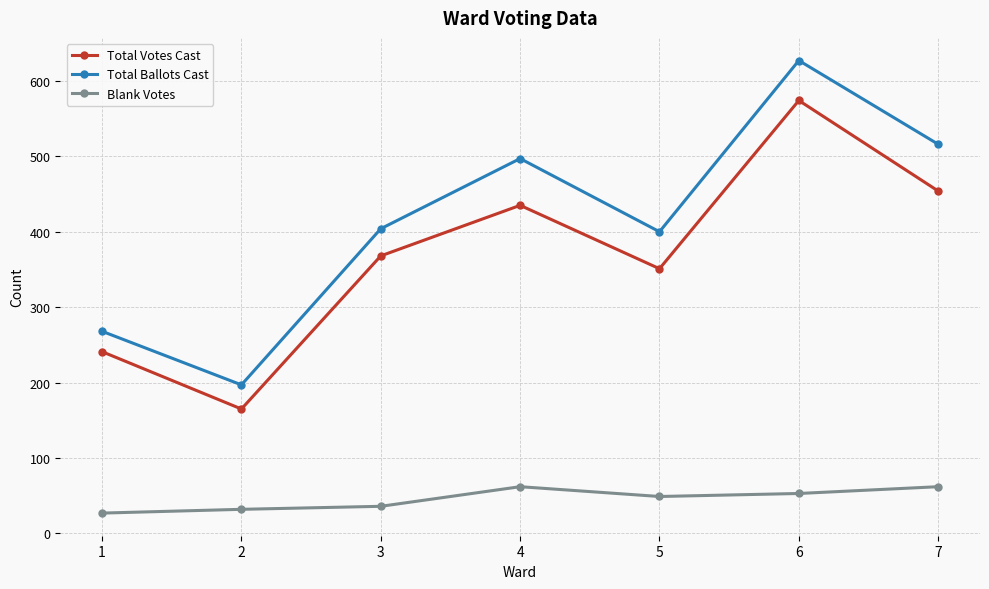

Does the chart have visible grid lines?

Yes